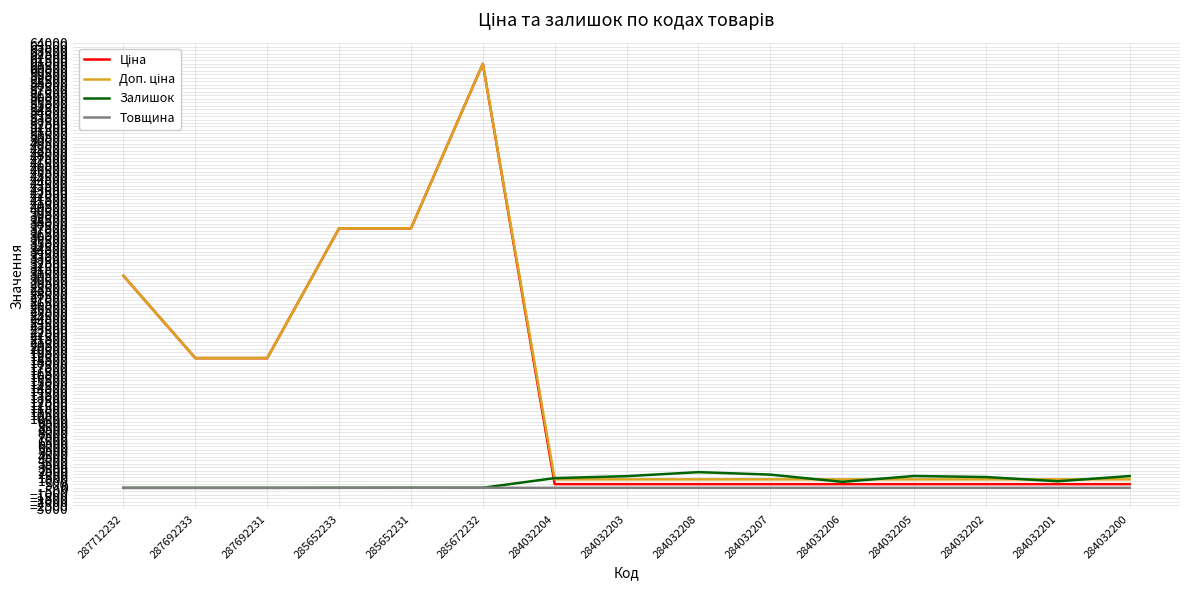

How many values in the Залишок series are below 953?

7